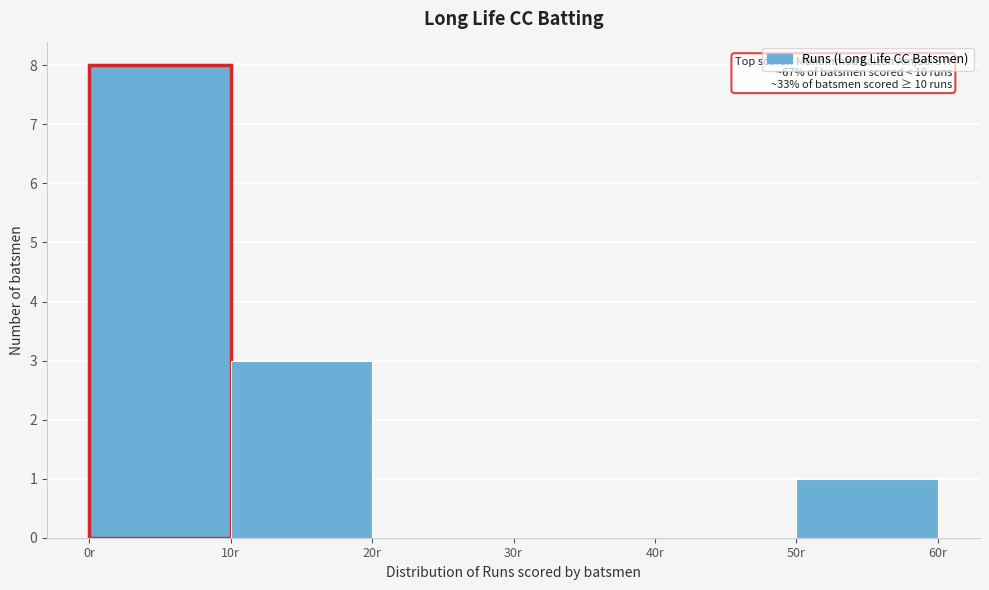

Which range on the x-axis has the tallest bar?

0 to 10